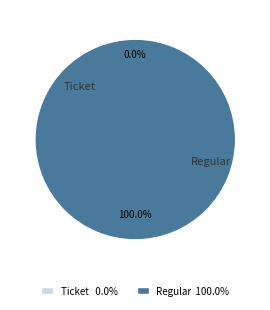

Does any single category account for the majority?

Yes